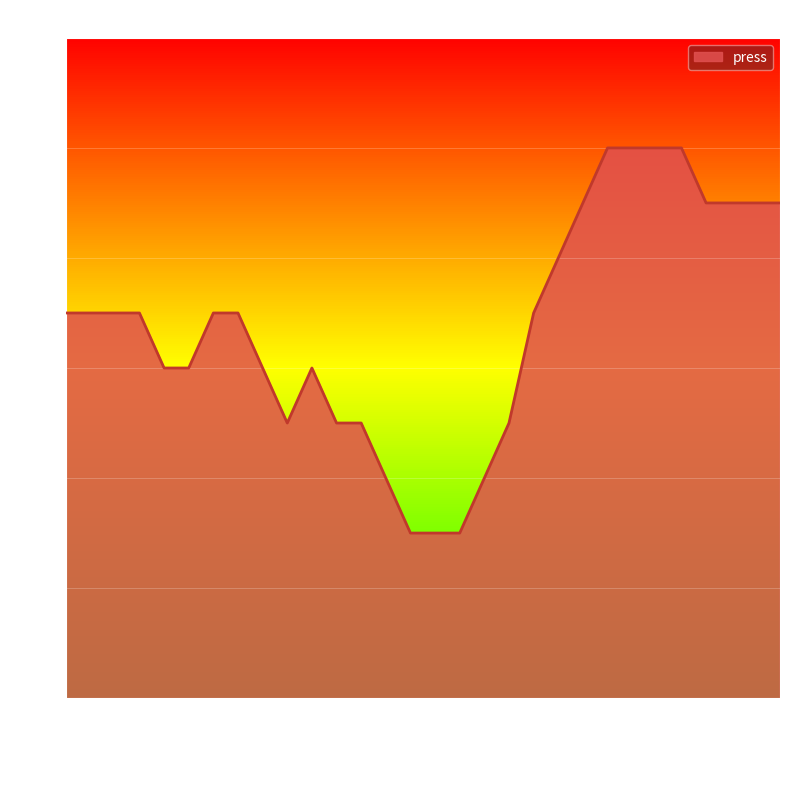

What is the minimum value shown in the chart?

973